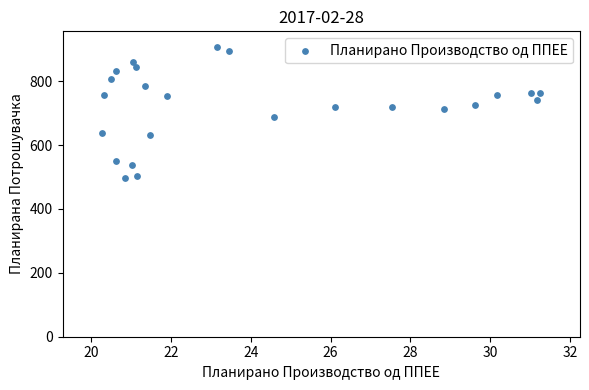

What is the range of Y values (max minus min)?

409.5